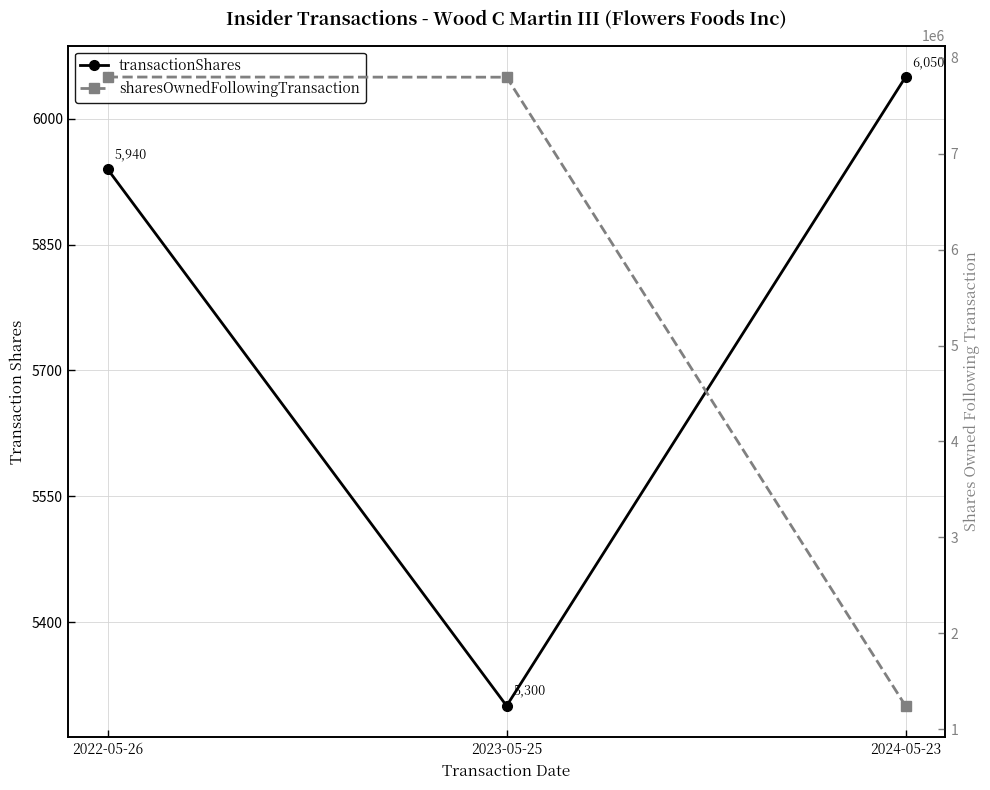

Which has a higher value, 2023-05-25 or 2024-05-23?

2024-05-23